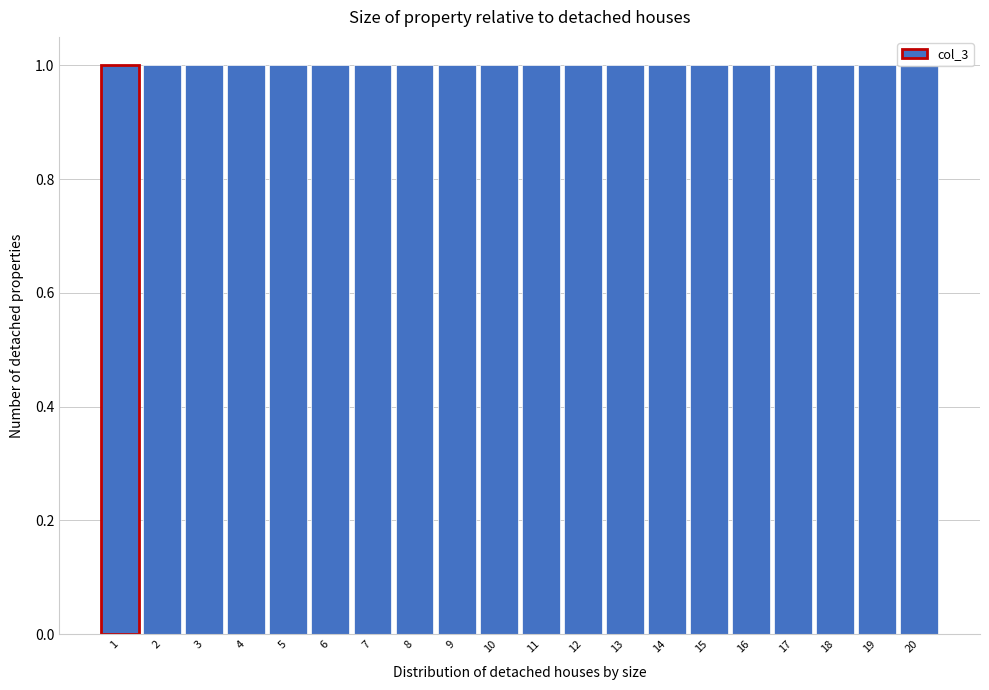

Reading left to right, list every bar in this chart as the range it spans on the x-axis followed by its height. The values are not printed on the chart, so give them approximately, as read against the axis.

0.5 to 1.5: 1
1.5 to 2.5: 1
2.5 to 3.5: 1
3.5 to 4.5: 1
4.5 to 5.5: 1
5.5 to 6.5: 1
6.5 to 7.5: 1
7.5 to 8.5: 1
8.5 to 9.5: 1
9.5 to 10.5: 1
10.5 to 11.5: 1
11.5 to 12.5: 1
12.5 to 13.5: 1
13.5 to 14.5: 1
14.5 to 15.5: 1
15.5 to 16.5: 1
16.5 to 17.5: 1
17.5 to 18.5: 1
18.5 to 19.5: 1
19.5 to 20.5: 1